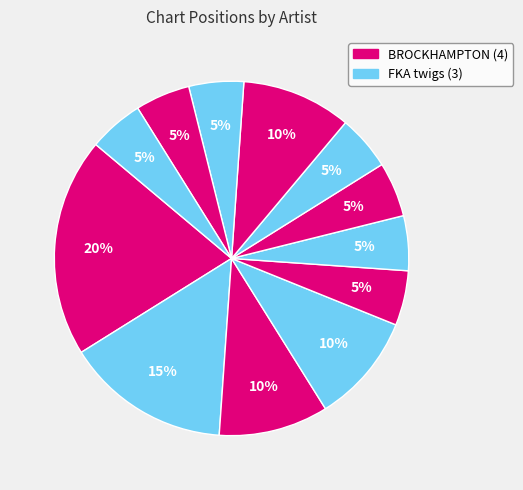

How many segments does this pie chart have?

12